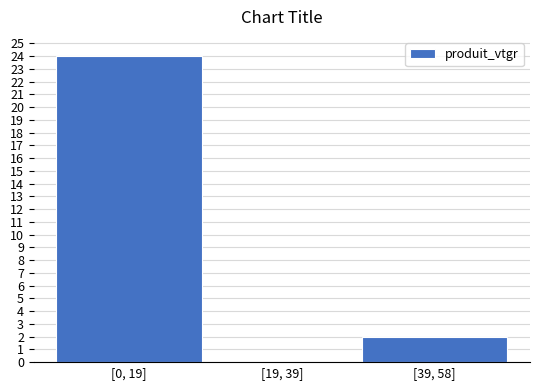

Reading right to left, what are all the values shown in this chart?

[39, 58]=2	[19, 39]=0	[0, 19]=24